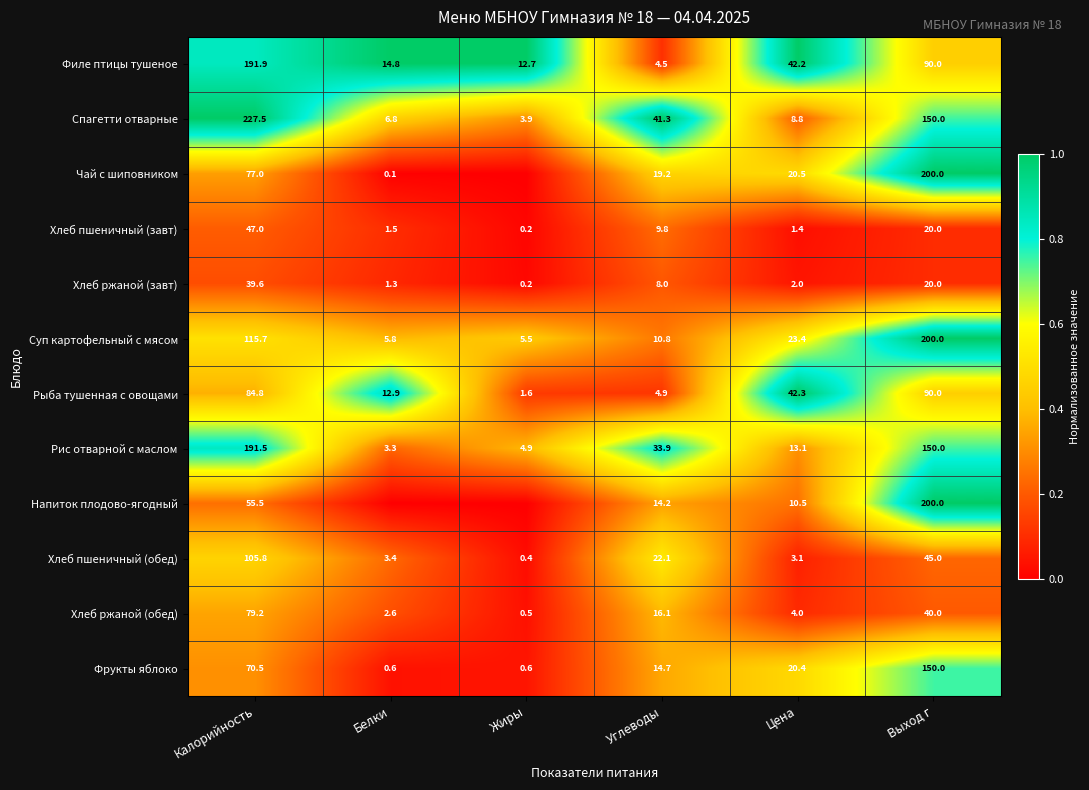

What is the sum of the Хлеб пшеничный (обед) values at Жиры and Цена?

3.5